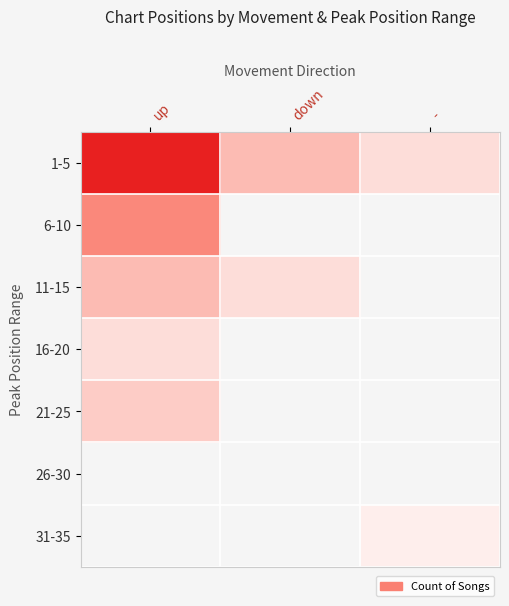

List the series in order of their peak value, lowest first.

26-30, 31-35, 16-20, 21-25, 11-15, 6-10, 1-5